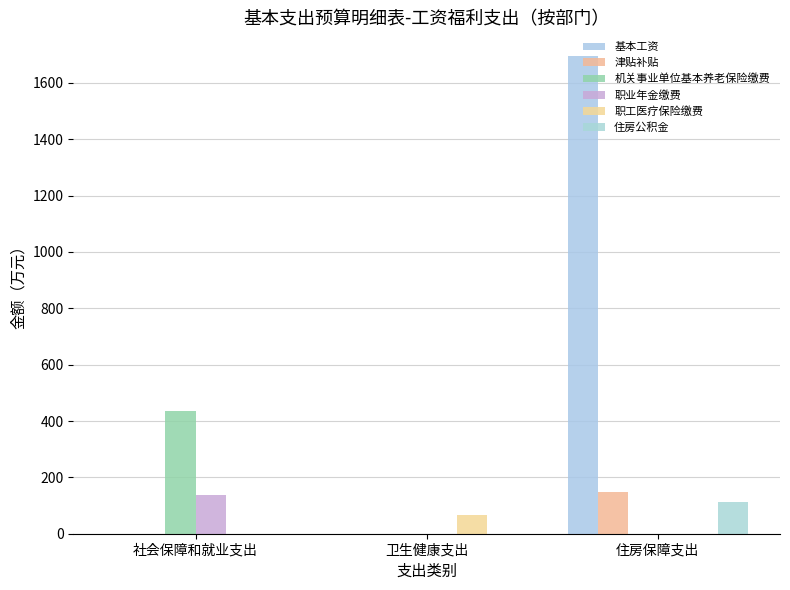

Which series changed the most between 社会保障和就业支出 and 卫生健康支出?

机关事业单位基本养老保险缴费